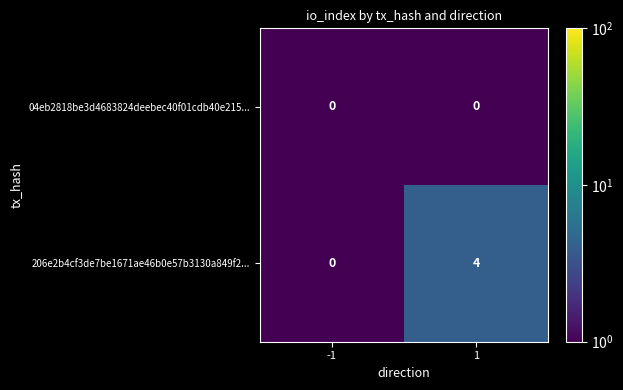

Which label corresponds to the largest value in the chart?

1